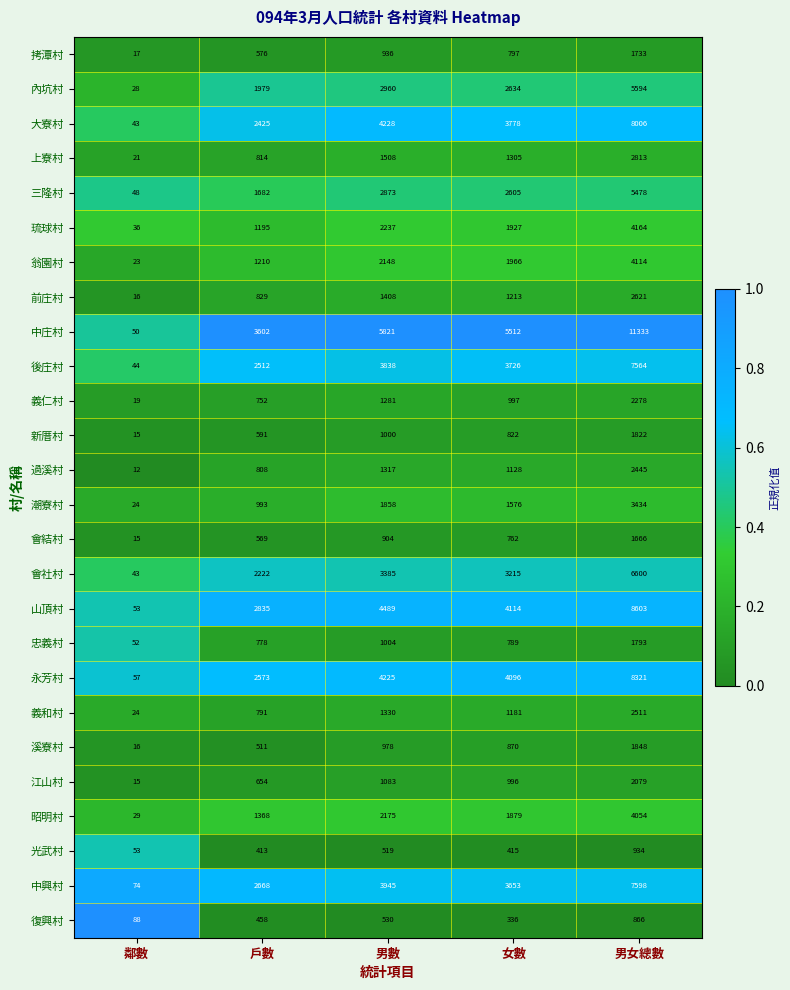

Is it true that 翁園村 equals 3112 at 女數?

False